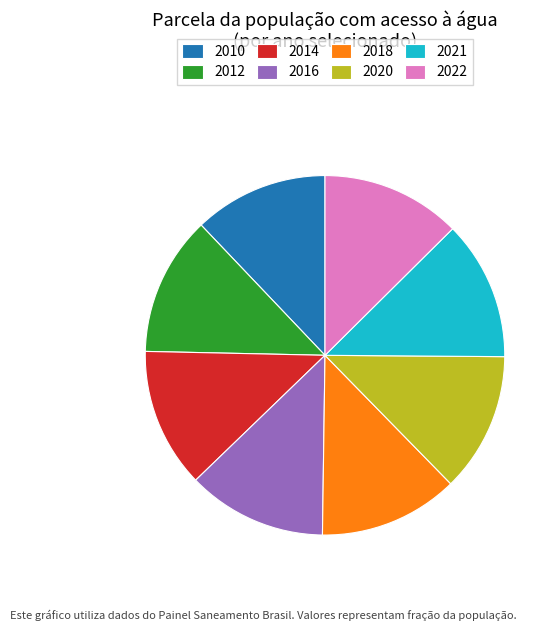

How many slices are in this pie chart?

8